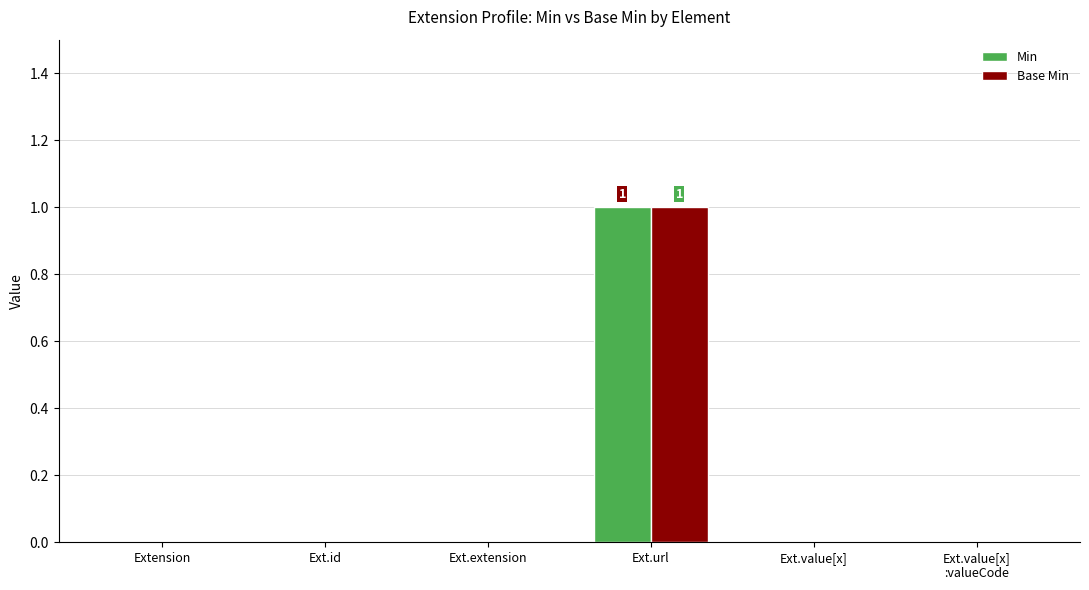

At which category does the chart reach its peak across all series?

Ext.url